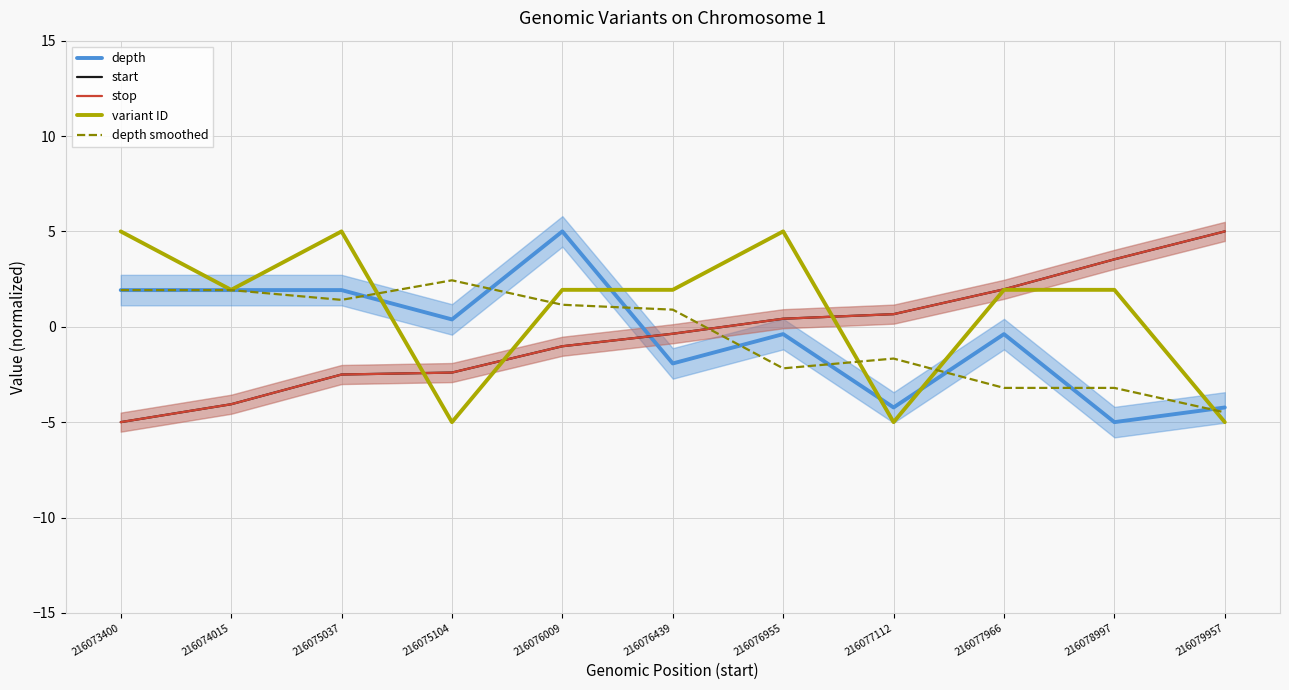

Reading left to right, extract all data points from this chart.

depth: 1.9	1.9	1.9	0.4	5.0	-1.9	-0.4	-4.2	-0.4	-5.0	-4.2
start: -5.0	-4.1	-2.5	-2.4	-1.0	-0.4	0.4	0.7	2.0	3.5	5.0
stop: -5.0	-4.1	-2.5	-2.4	-1.0	-0.4	0.4	0.7	2.0	3.5	5.0
variant ID: 5.0	1.9	5.0	-5.0	1.9	1.9	5.0	-5.0	1.9	1.9	-5.0
depth smoothed: 1.9	1.9	1.4	2.4	1.2	0.9	-2.2	-1.7	-3.2	-3.2	-4.5